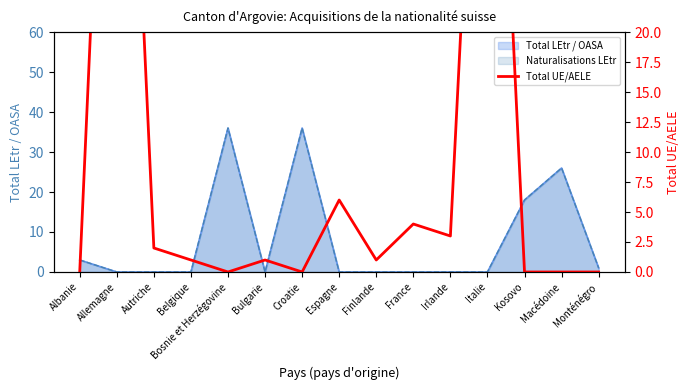

How many data points are less than 1?

6